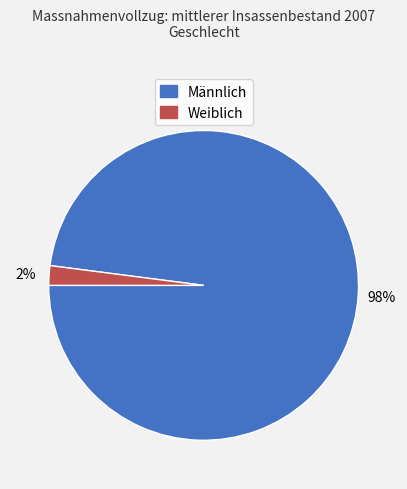

What percentage is the Weiblich slice, to the nearest percent?

2%